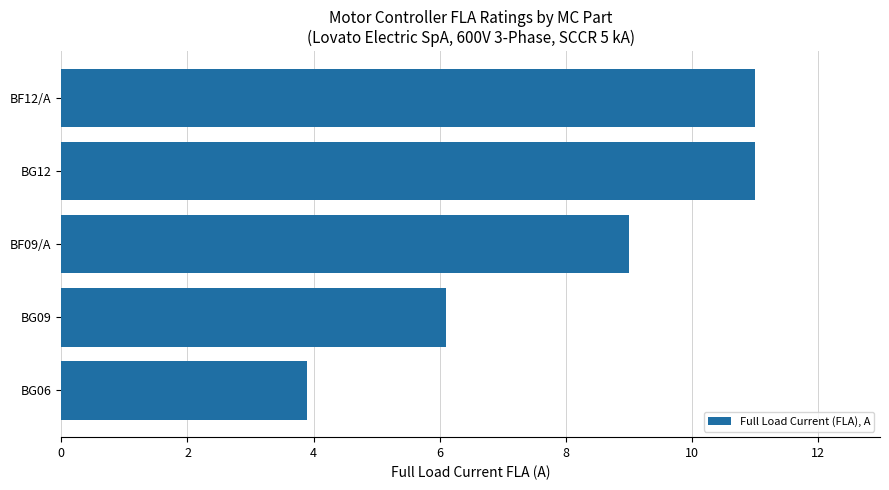

At which category does the chart reach its minimum across all series?

BG06